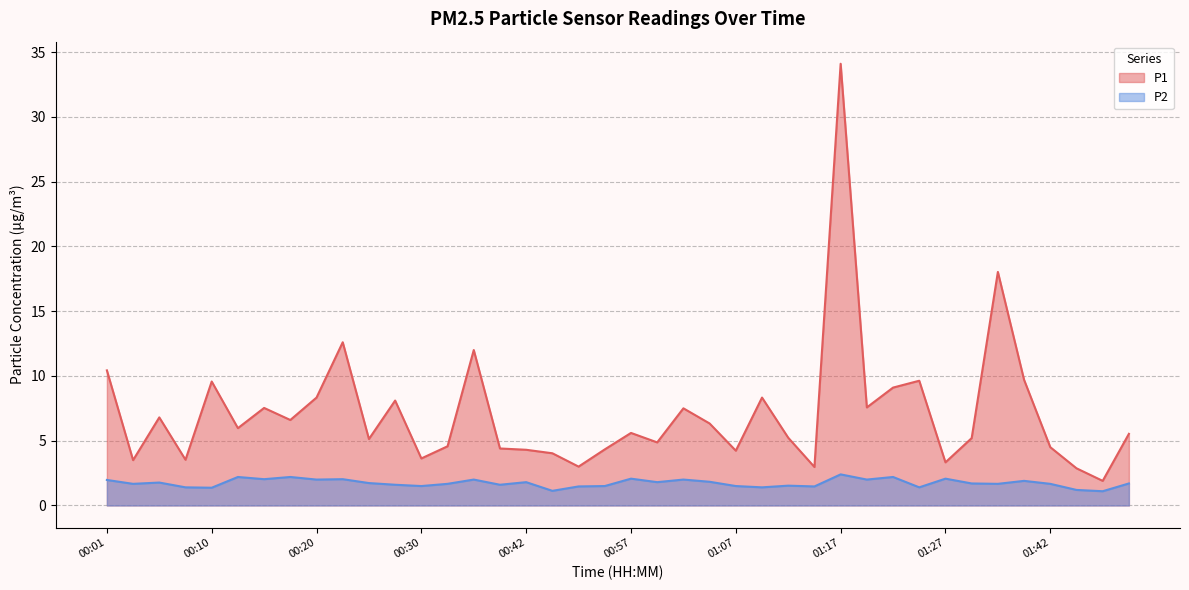

In P2, how many points are lower than both neighbors (excluding endpoints)?

14